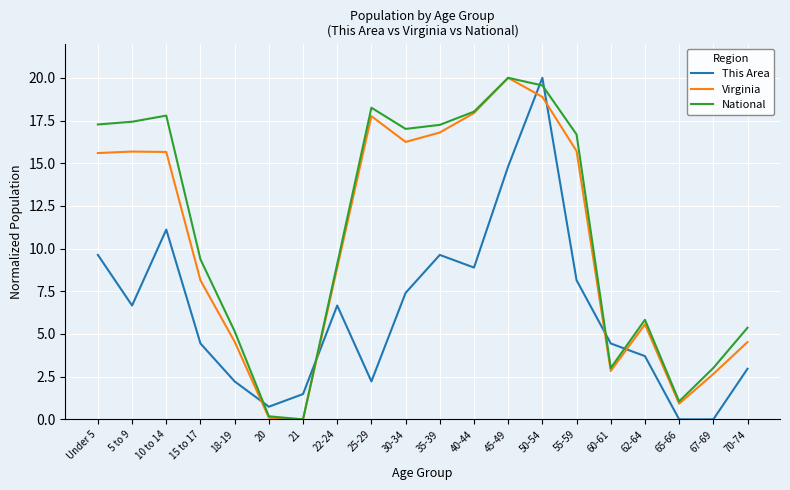

Which series has the largest total across all categories?

National